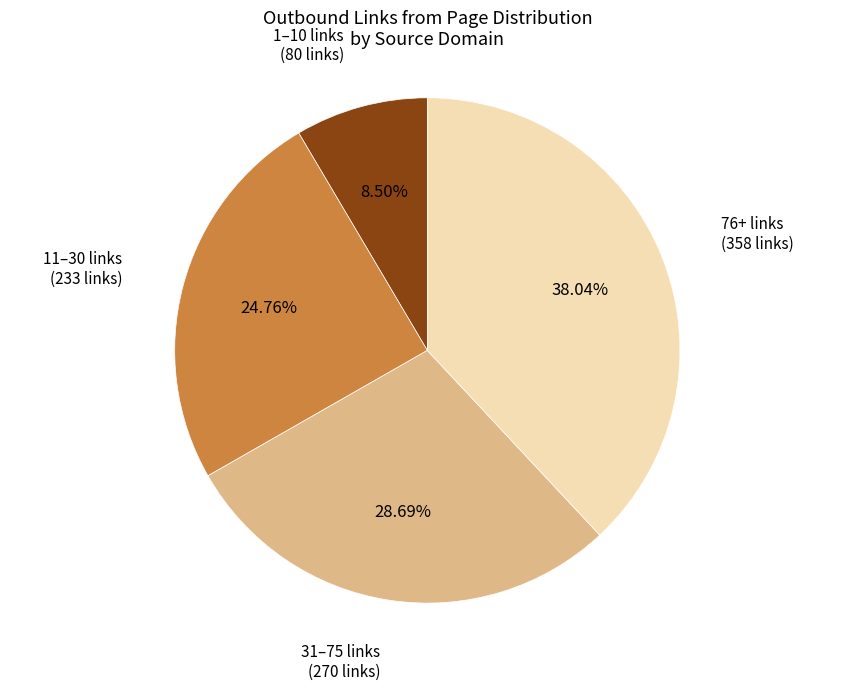

Rank the categories by value from highest to lowest.

76+ links, 31–75 links, 11–30 links, 1–10 links